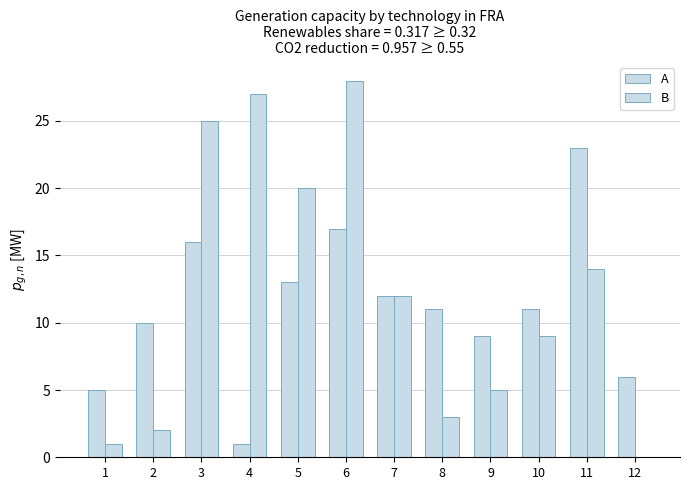

At which label does B first exceed 12?

3